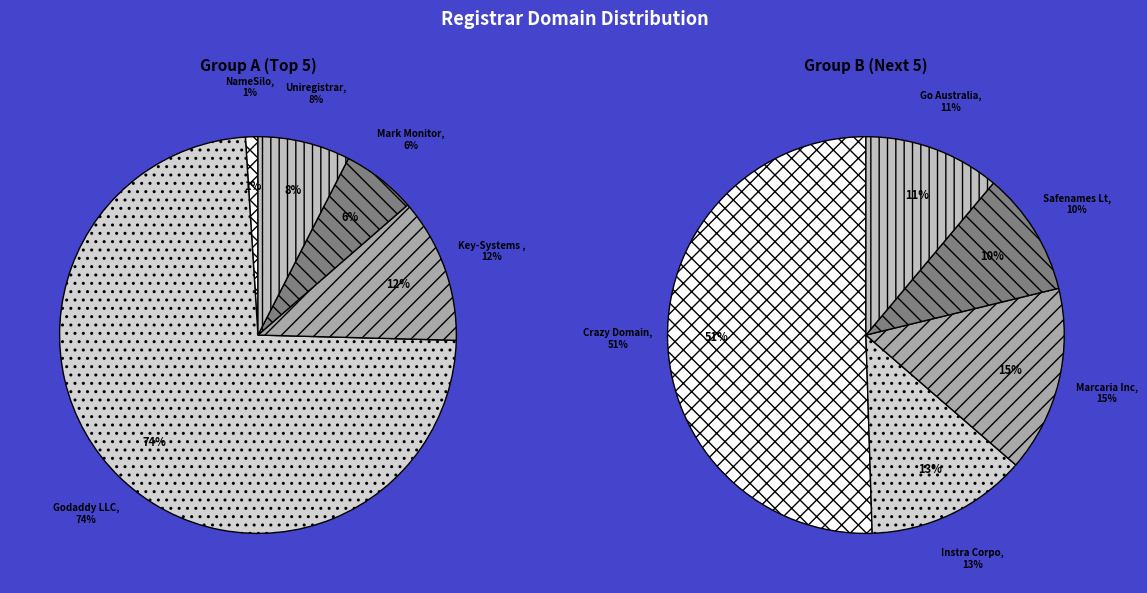

How many slices are in this pie chart?

10